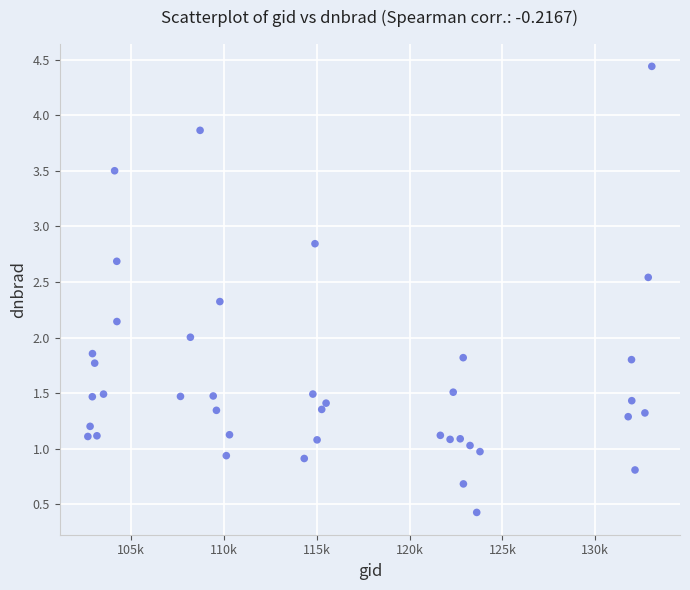

What is the range of X values (max minus min)?

30369.0